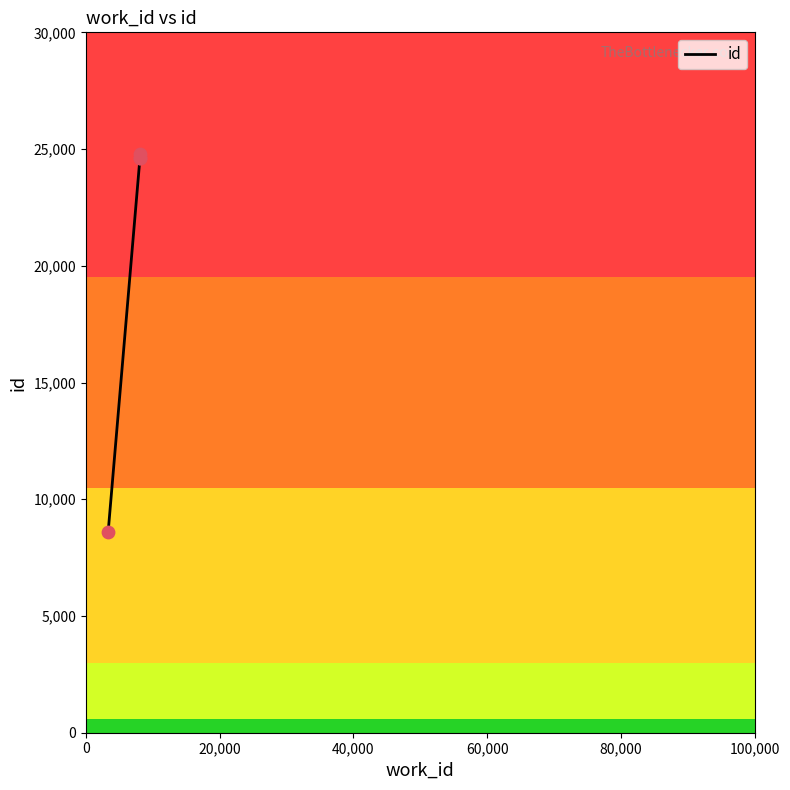

True or false: the data has more than 2 interior local peaks.

False